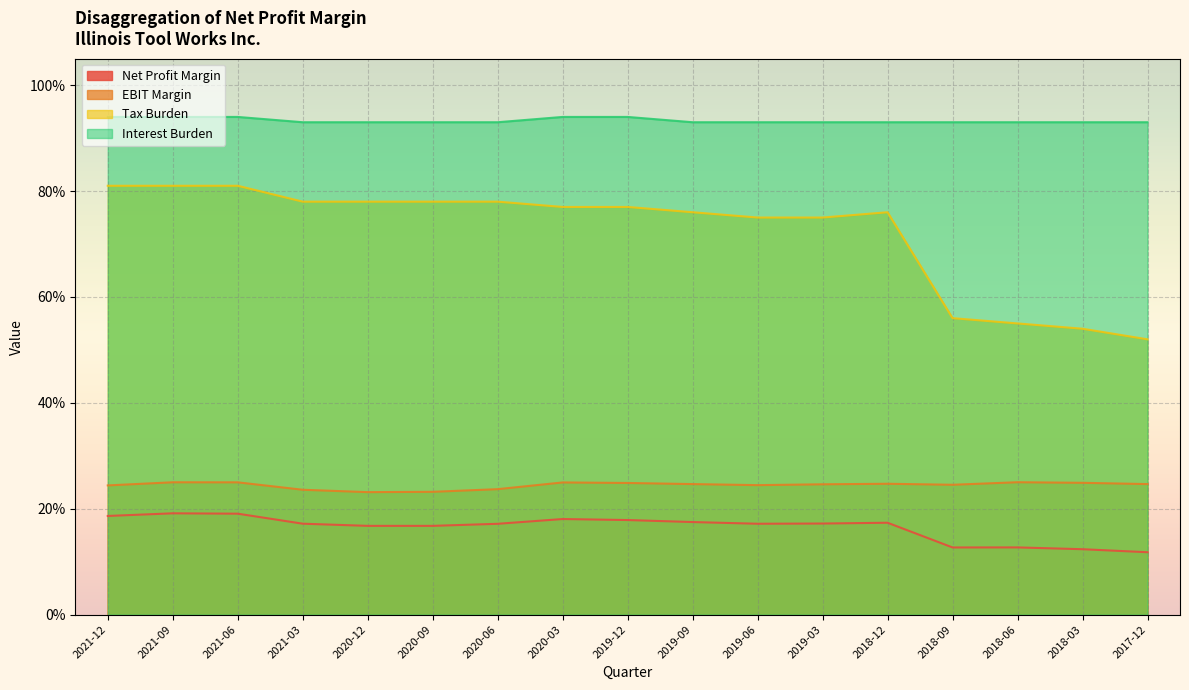

True or false: EBIT Margin and Interest Burden intersect in this chart.

False